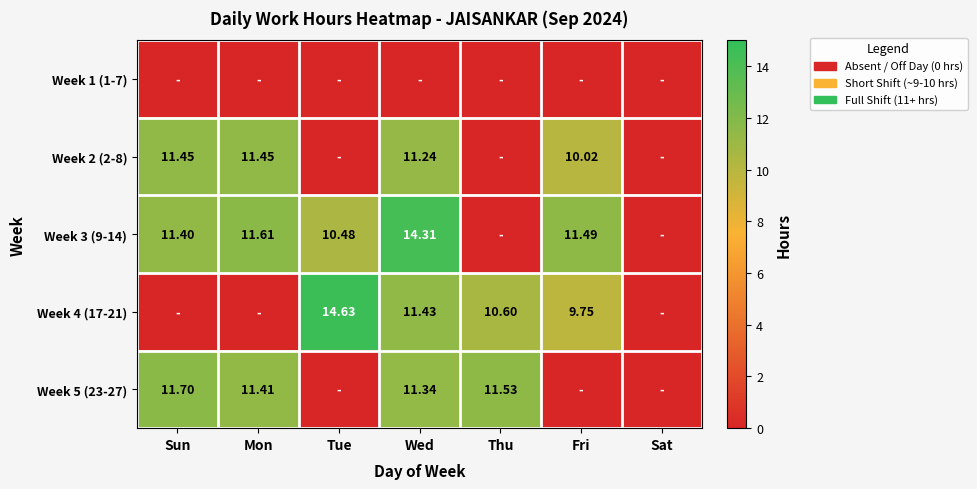

Which series has the largest range (max minus min)?

Week 4 (17-21)